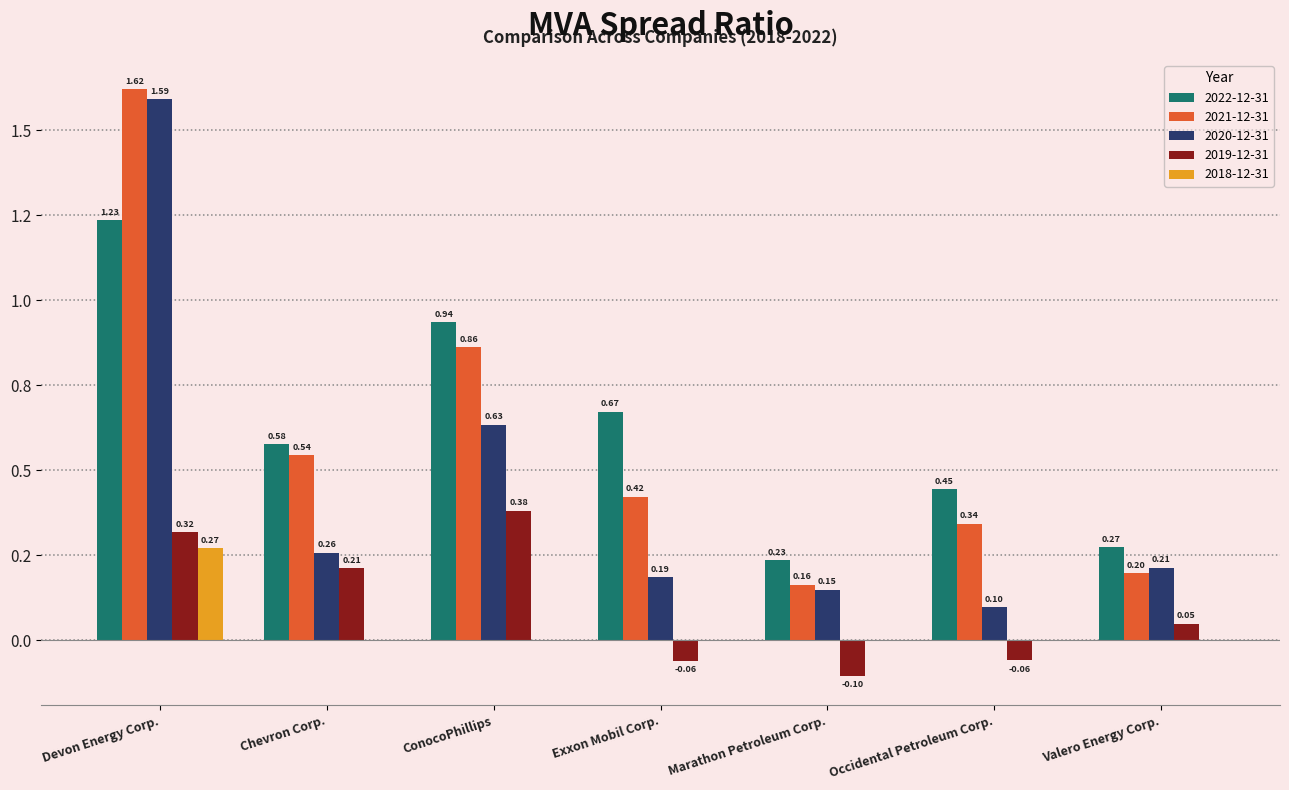

What are all the series names shown in the legend?

2022-12-31, 2021-12-31, 2020-12-31, 2019-12-31, 2018-12-31